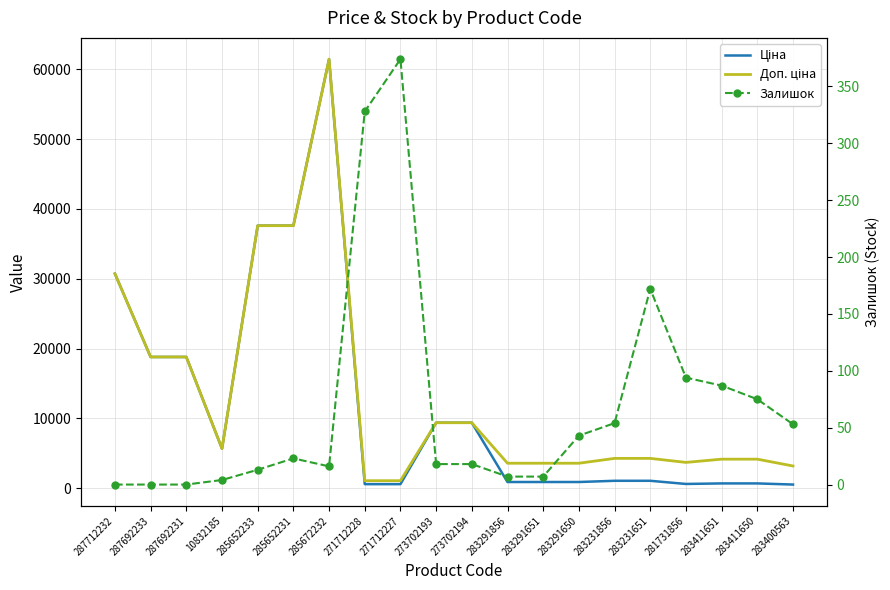

At which category is the sum across all series the highest?

285672232